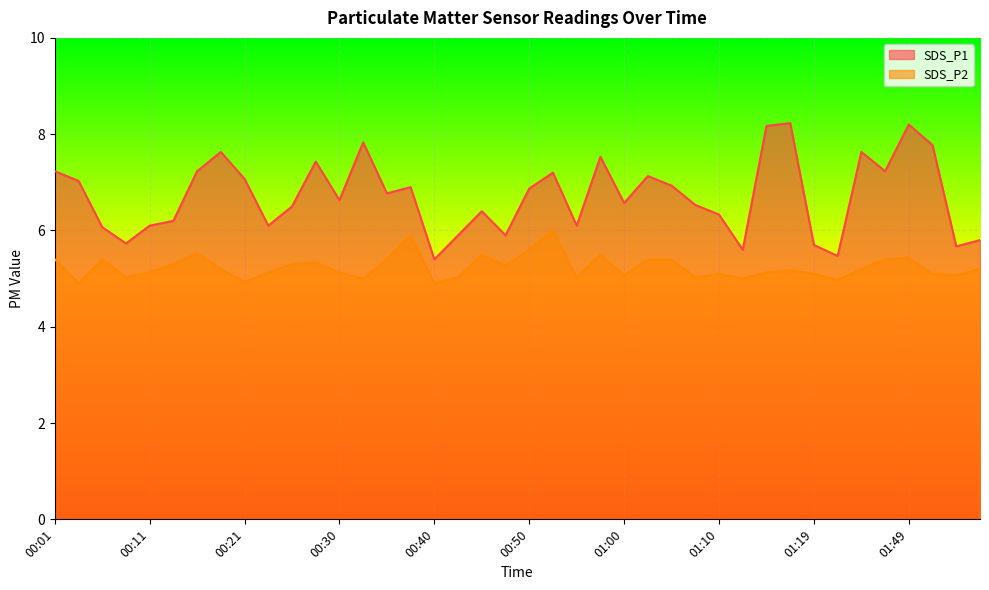

Reading left to right, list all the values displayed in this chart.

SDS_P1: 7.2	7.0	6.1	5.7	6.1	6.2	7.2	7.6	7.1	6.1	6.5	7.4	6.6	7.8	6.8	6.9	5.4	5.9	6.4	5.9	6.9	7.2	6.1	7.5	6.6	7.1	6.9	6.5	6.3	5.6	8.2	8.2	5.7	5.5	7.6	7.2	8.2	7.8	5.7	5.8
SDS_P2: 5.4	4.9	5.4	5.0	5.1	5.3	5.5	5.2	4.9	5.1	5.3	5.3	5.1	5.0	5.4	5.9	4.9	5.0	5.5	5.3	5.6	6.0	5.0	5.5	5.1	5.4	5.4	5.0	5.1	5.0	5.1	5.2	5.1	5.0	5.2	5.4	5.4	5.1	5.1	5.2